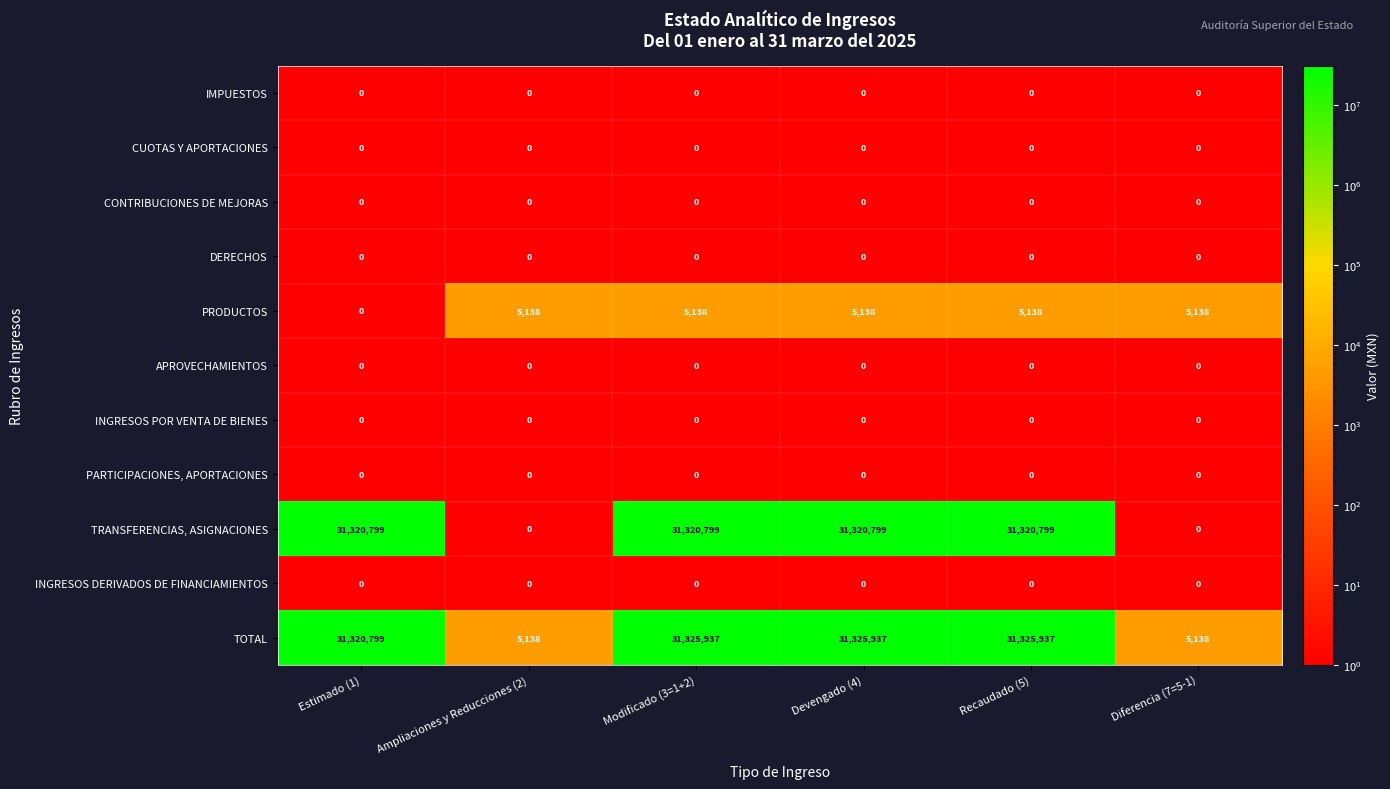

What is the sum of the PRODUCTOS values at Diferencia (7=5-1) and Estimado (1)?

5138